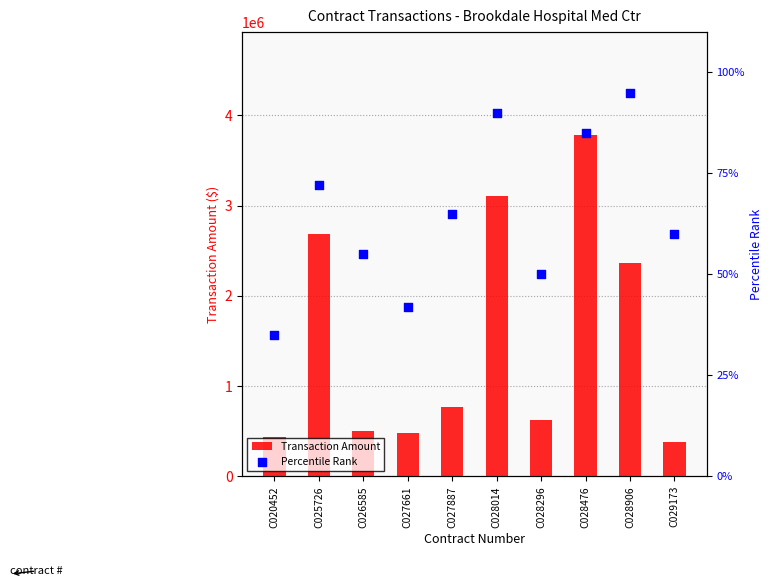

Which series has the widest spread of Y values?

Transaction Amount